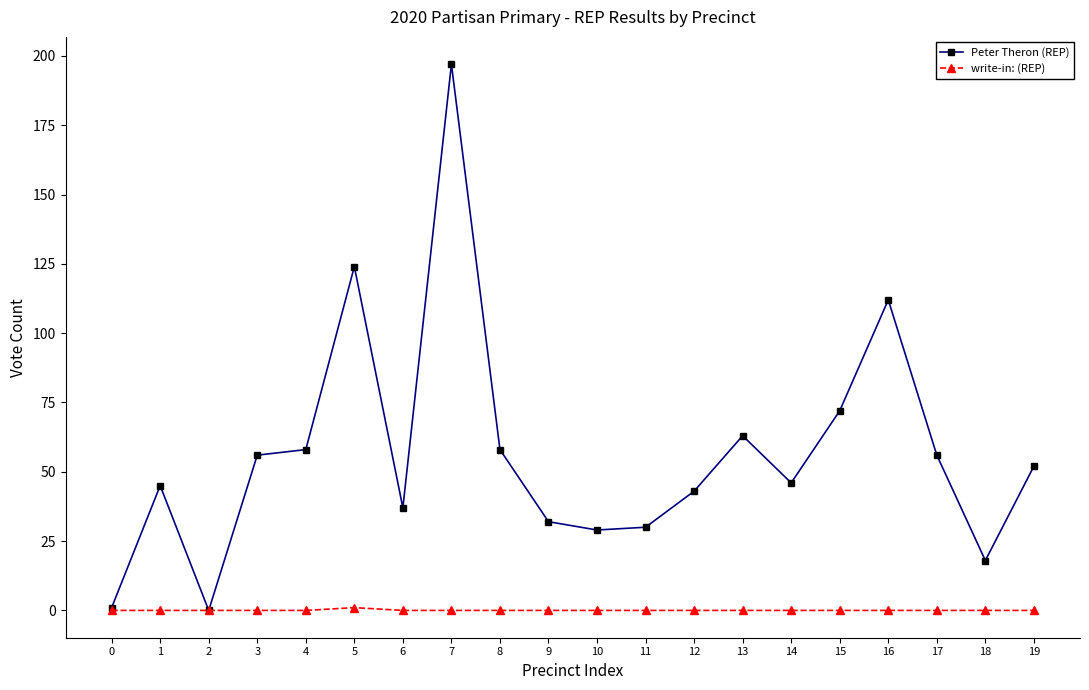

Rank the series by their maximum value, from lowest to highest.

write-in: (REP), Peter Theron (REP)